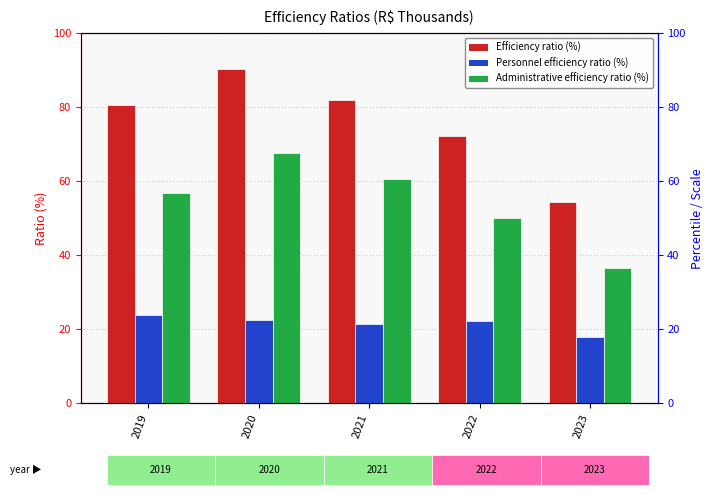

How many groups of bars are there?

5